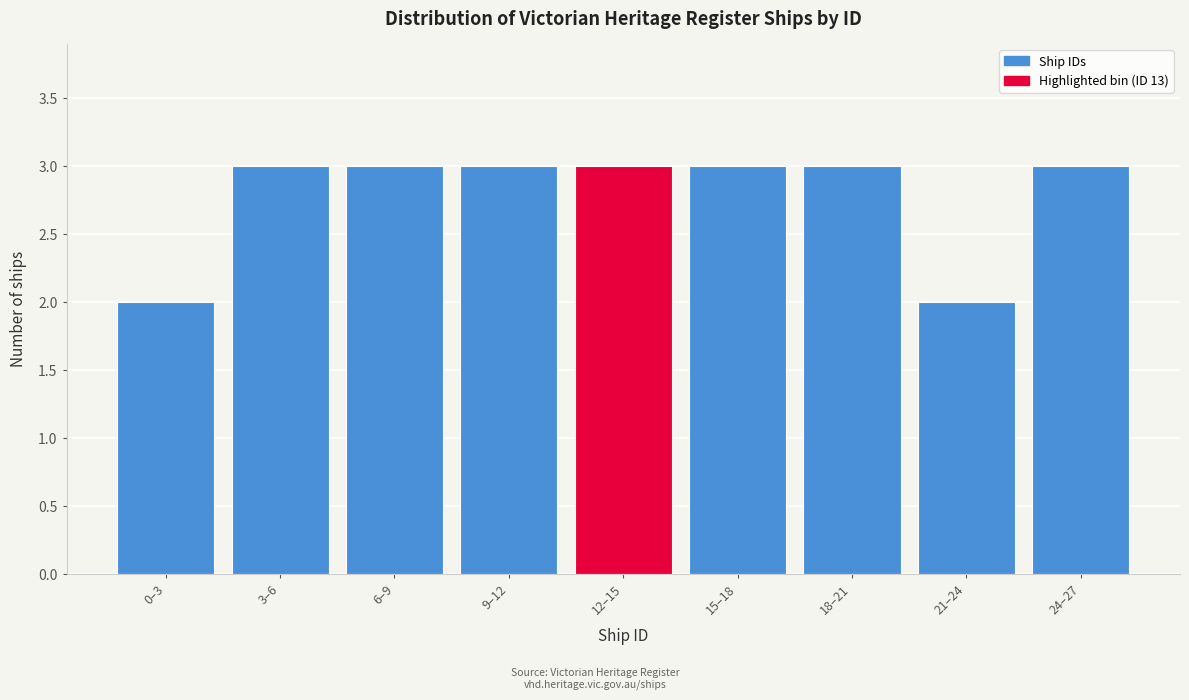

Reading left to right, list all the values displayed in this chart.

0–3=2	3–6=3	6–9=3	9–12=3	12–15=3	15–18=3	18–21=3	21–24=2	24–27=3